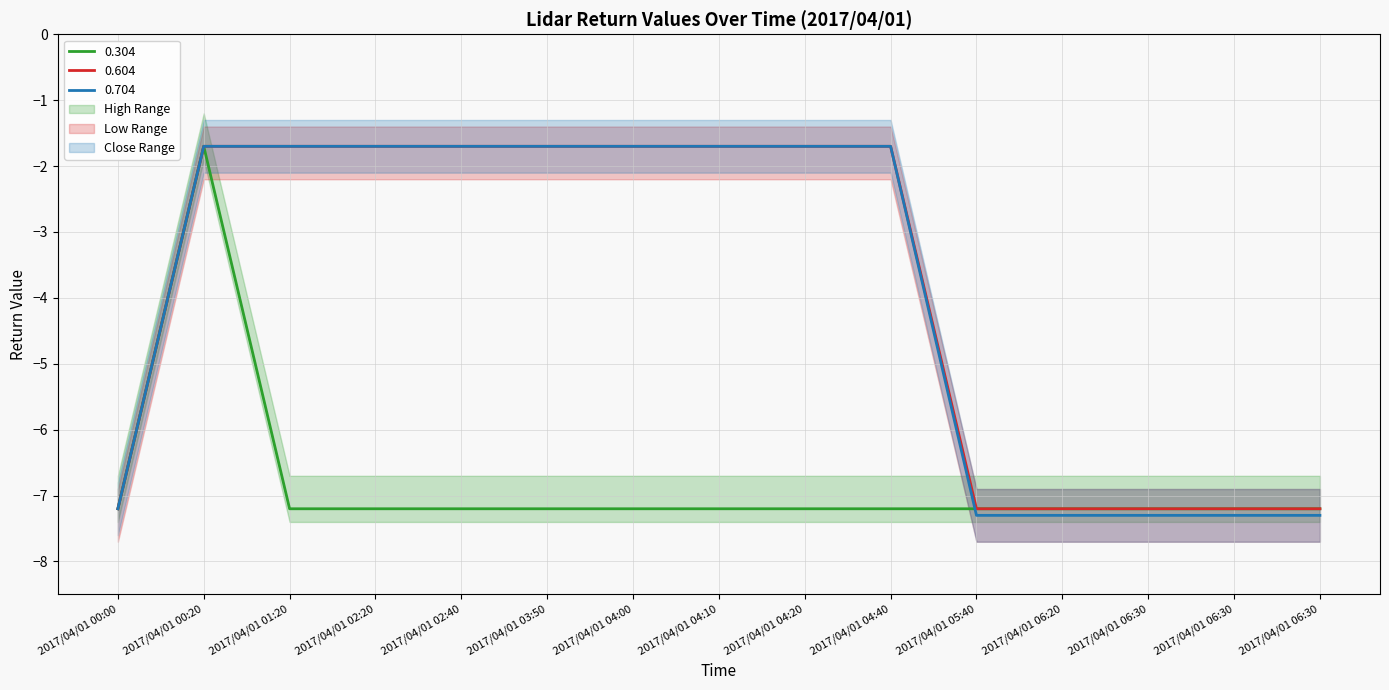

Rank the series by their maximum value, from lowest to highest.

0.304, 0.604, 0.704